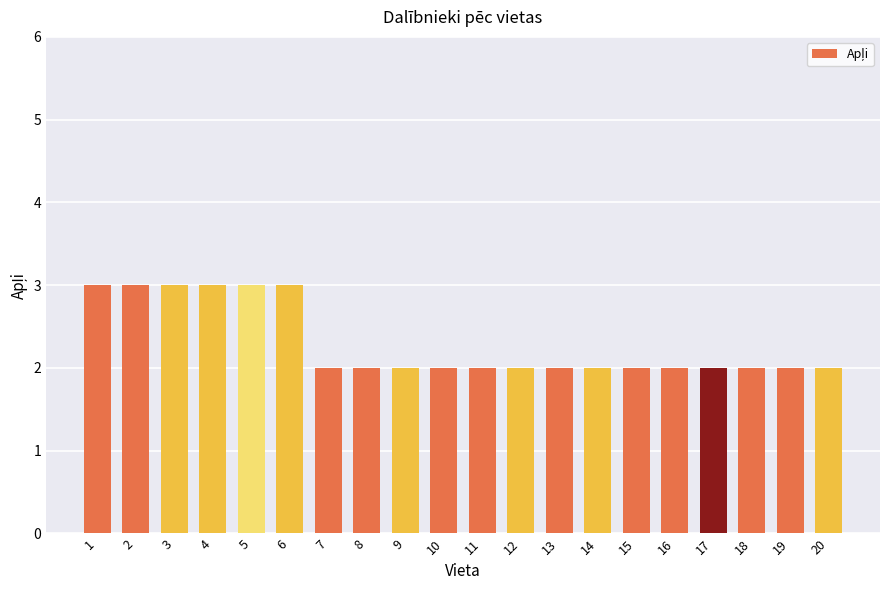

What is the value of the 4th bar from the left?

3